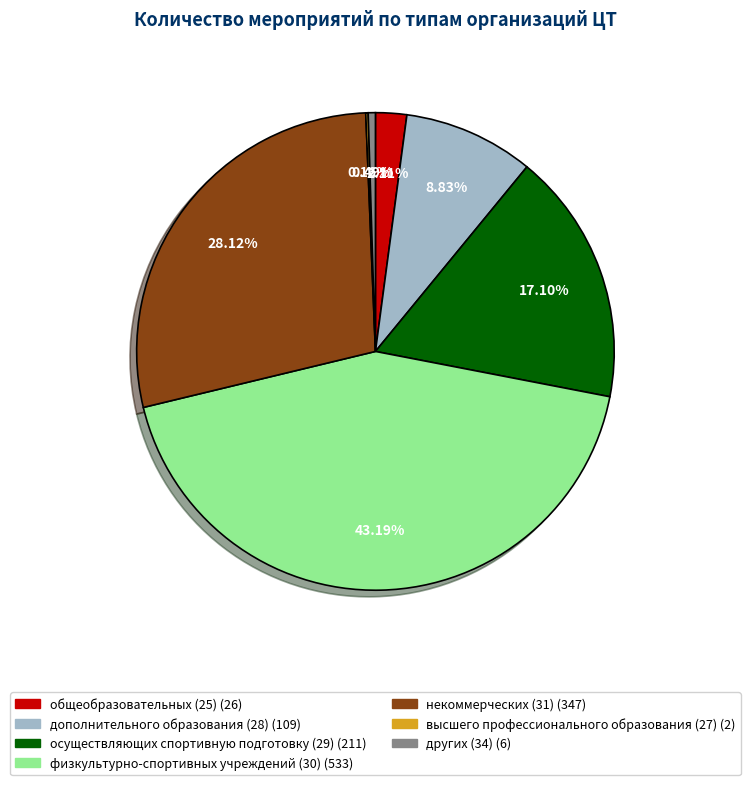

Is there a majority slice in this chart?

No